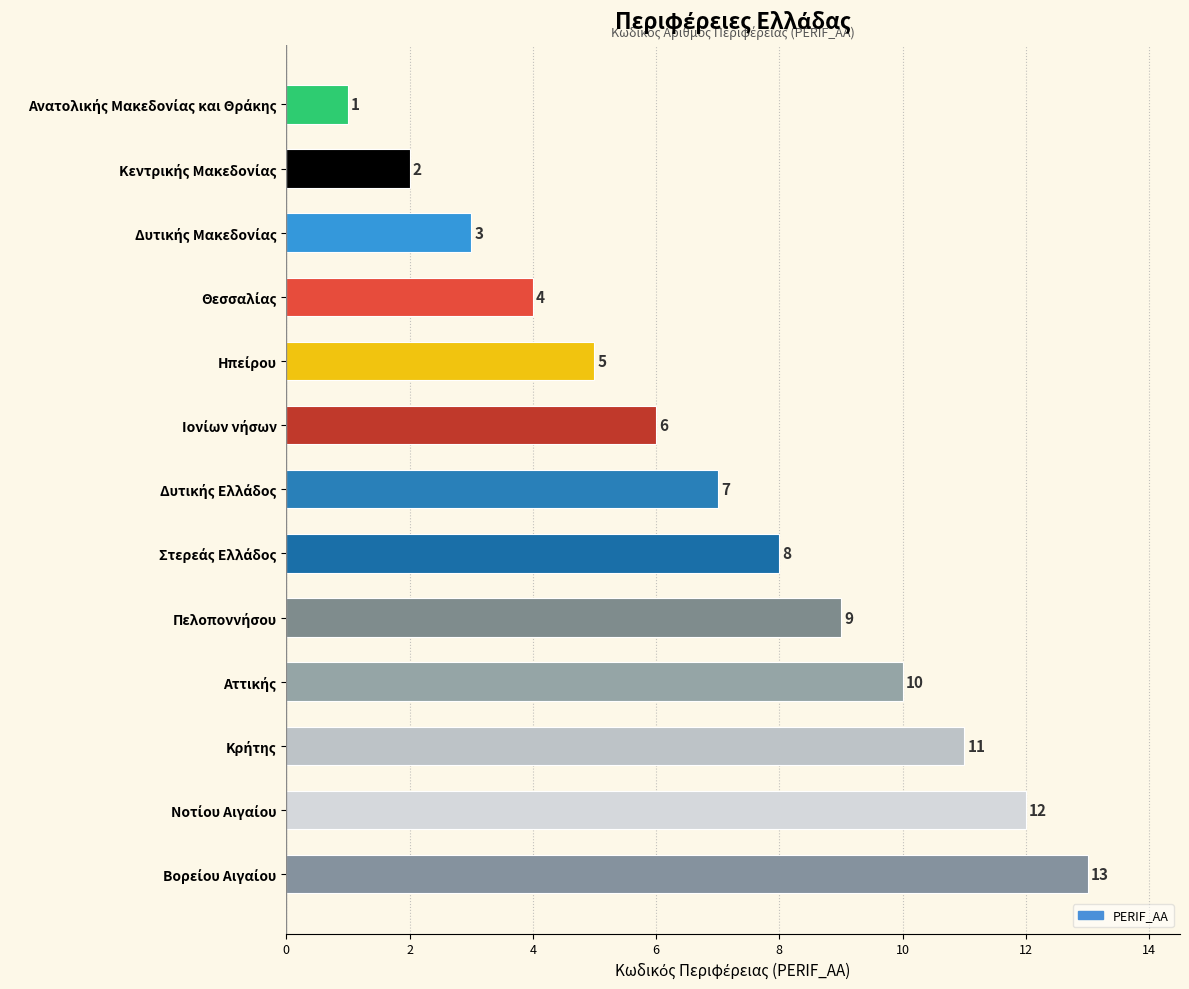

What is the maximum value shown in the chart?

13